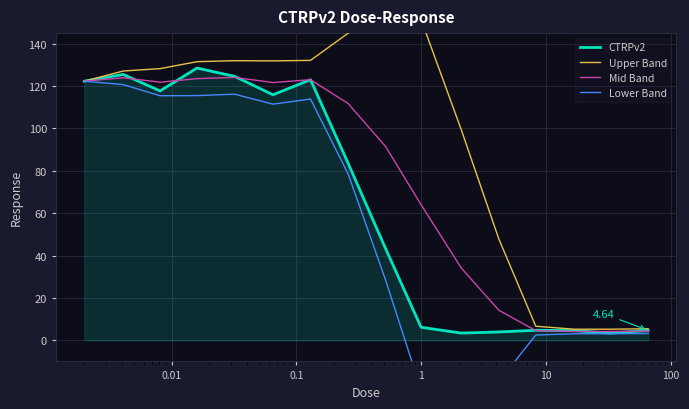

What is the average value of the Lower Band series?

53.8